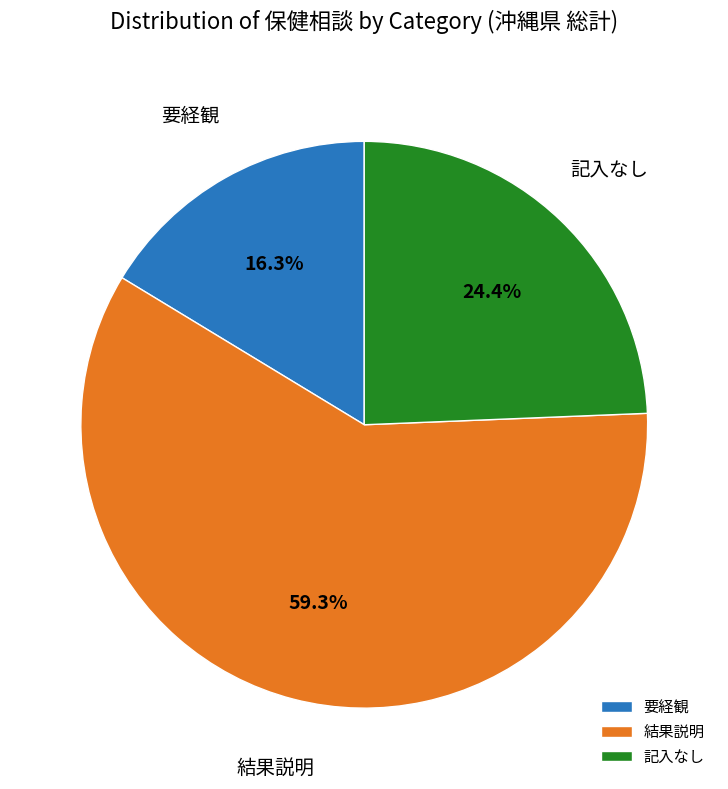

What is the ratio of the value at 要経観 to the value at 記入なし?

0.7